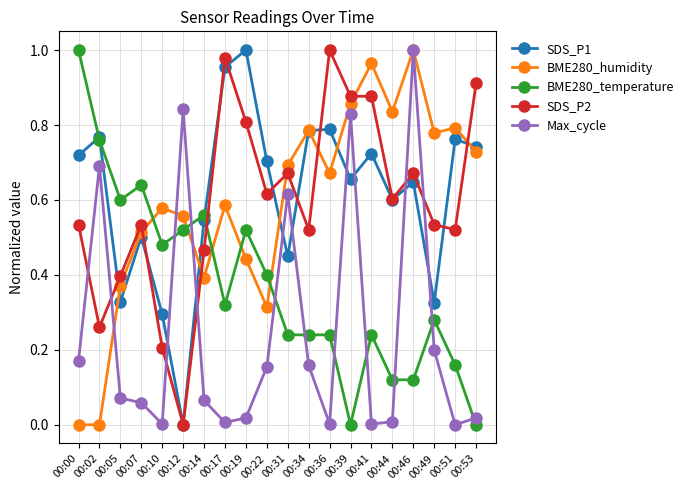

Does the chart display data point markers on the line(s)?

Yes